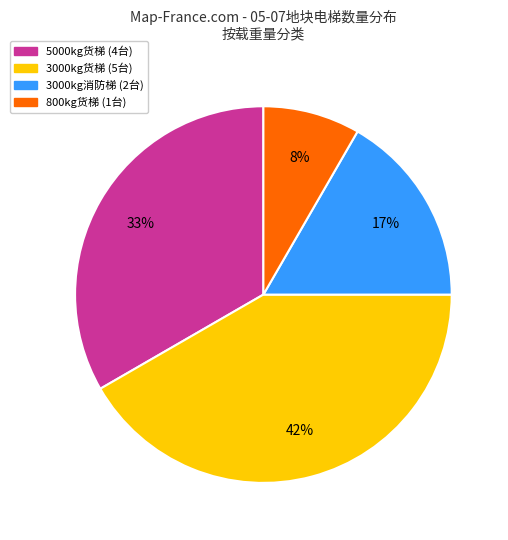

Does any single category account for the majority?

No